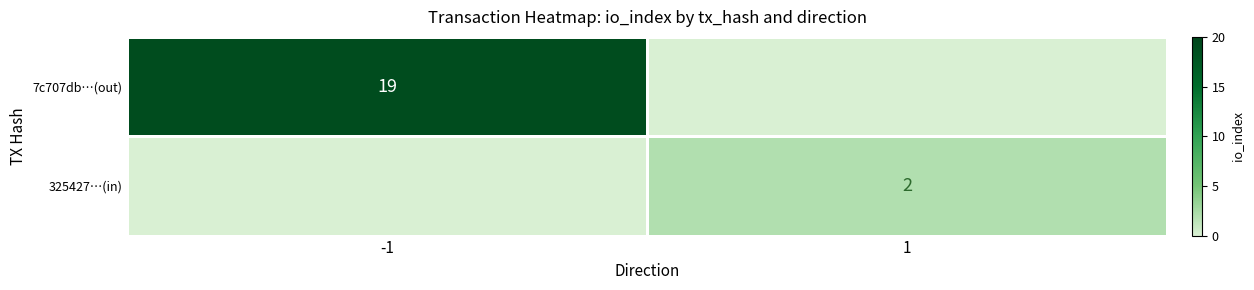

At which category is the sum across all series the highest?

-1